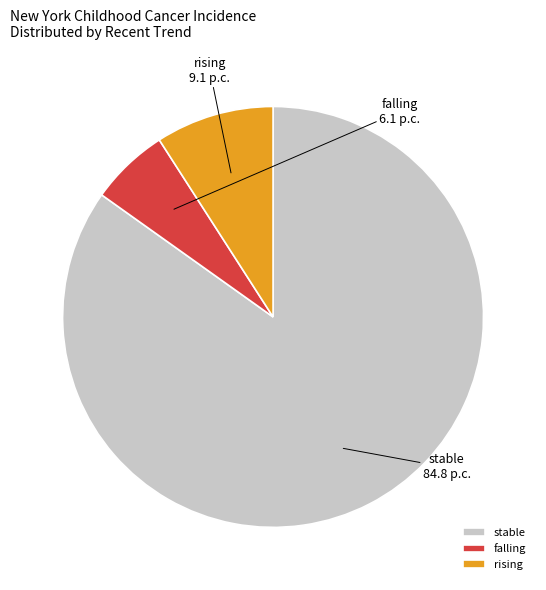

Which slice is the largest?

stable